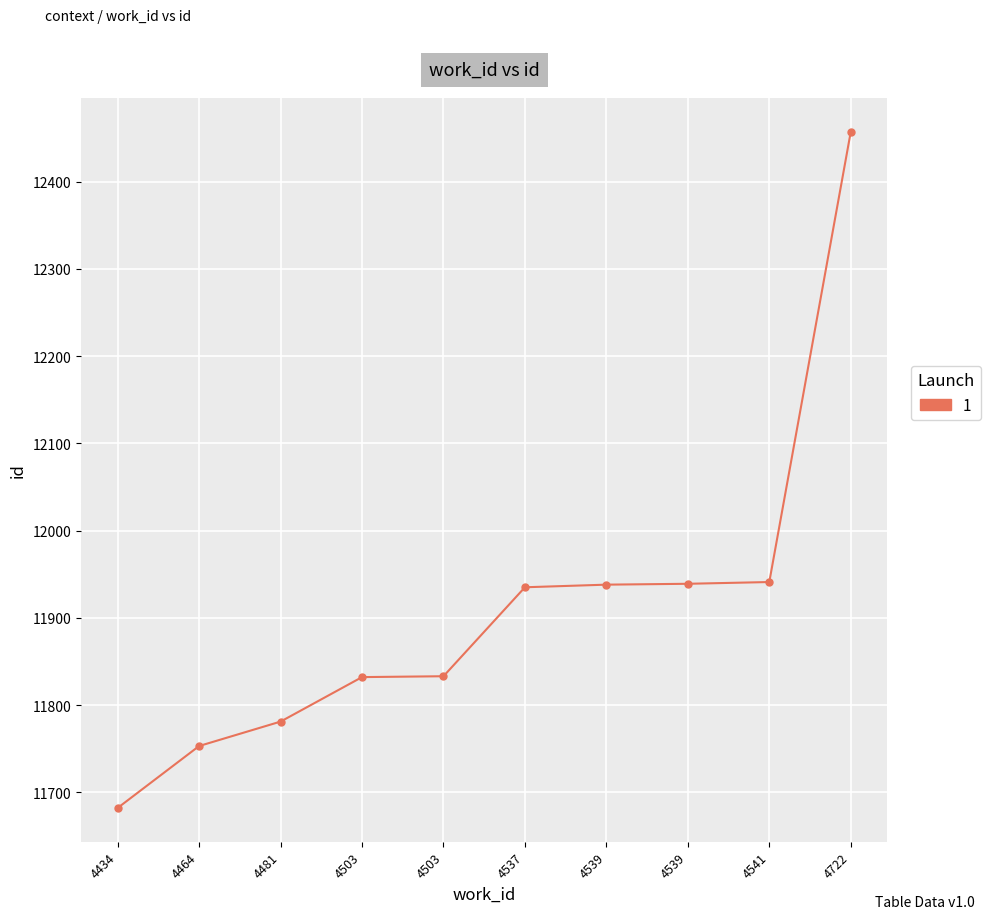

What is the greatest value displayed?

12457